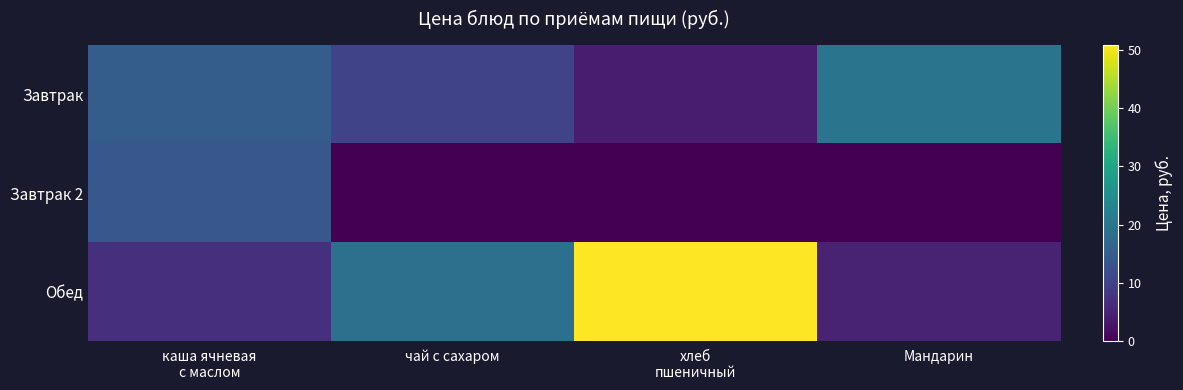

List the series in order of their peak value, highest first.

Обед, Завтрак, Завтрак 2